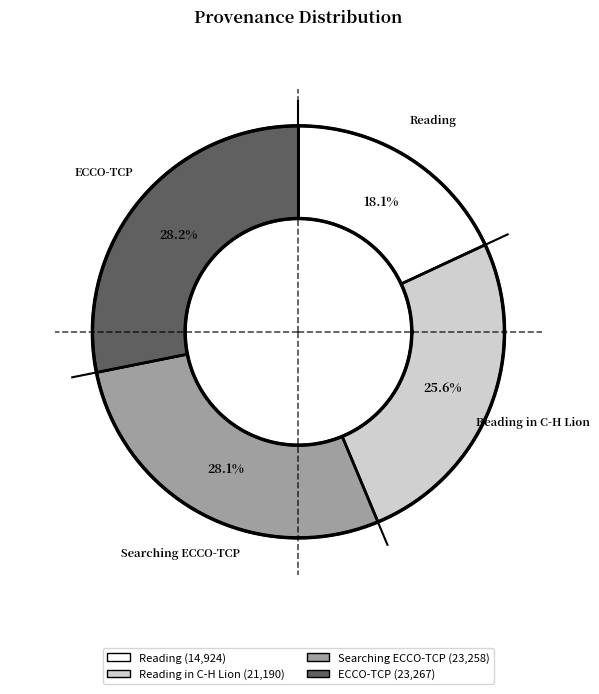

How many segments does this pie chart have?

4